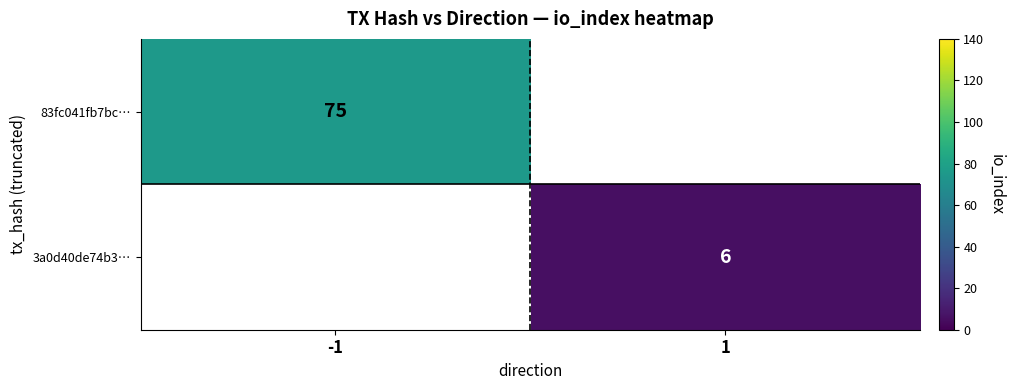

True or false: 83fc041fb7bc… has a value of 36.5 at -1.

False